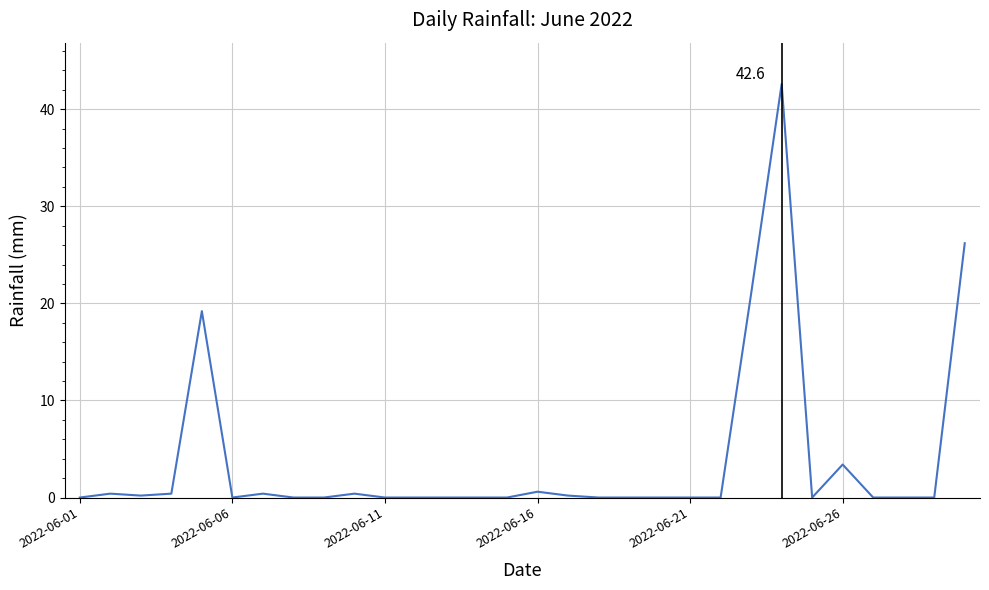

Reading right to left, what are all the values shown in this chart?

26.2	0.0	0.0	0.0	3.4	0.0	42.6	21.0	0.0	0.0	0.0	0.0	0.0	0.2	0.6	0.0	0.0	0.0	0.0	0.0	0.4	0.0	0.0	0.4	0.0	19.2	0.4	0.2	0.4	0.0